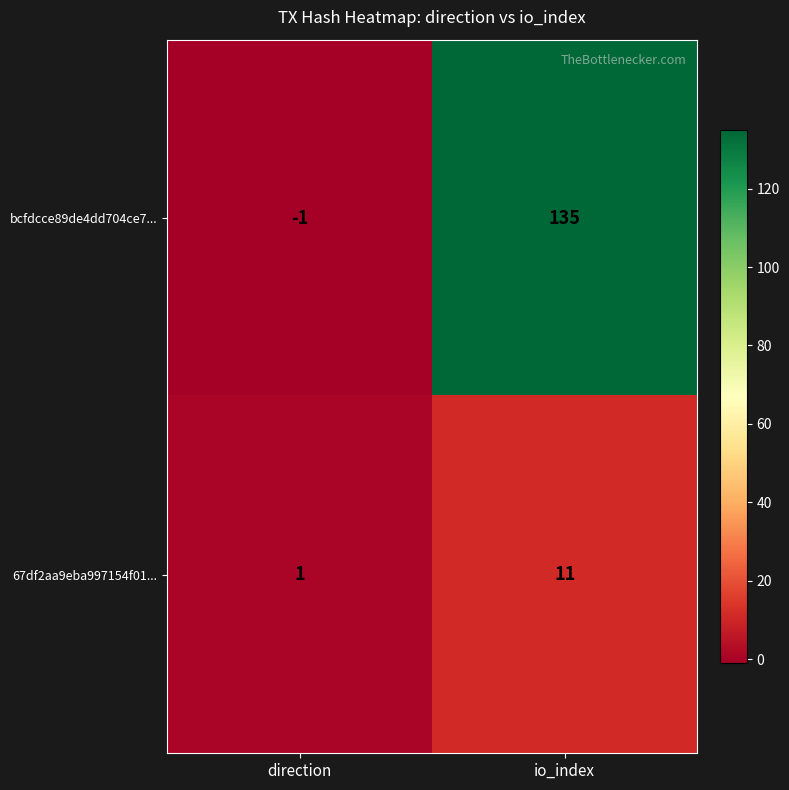

Reading left to right, what are all the values shown in this chart?

bcfdcce89de4dd704ce7...: direction=-1	io_index=135
67df2aa9eba997154f01...: direction=1	io_index=11